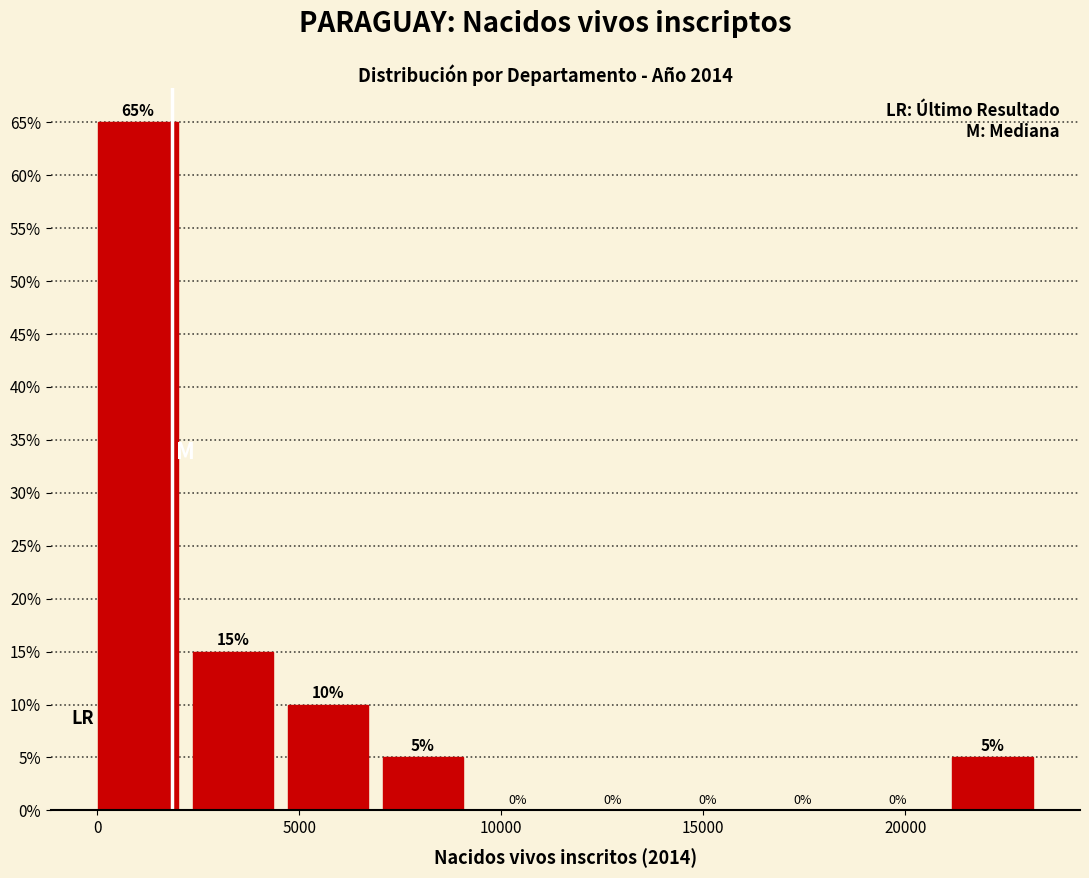

How tall is the bar that spans 21000 to 23500 on the x-axis? The bar edges are not printed on the chart, so give them approximately, as read against the axis.

5